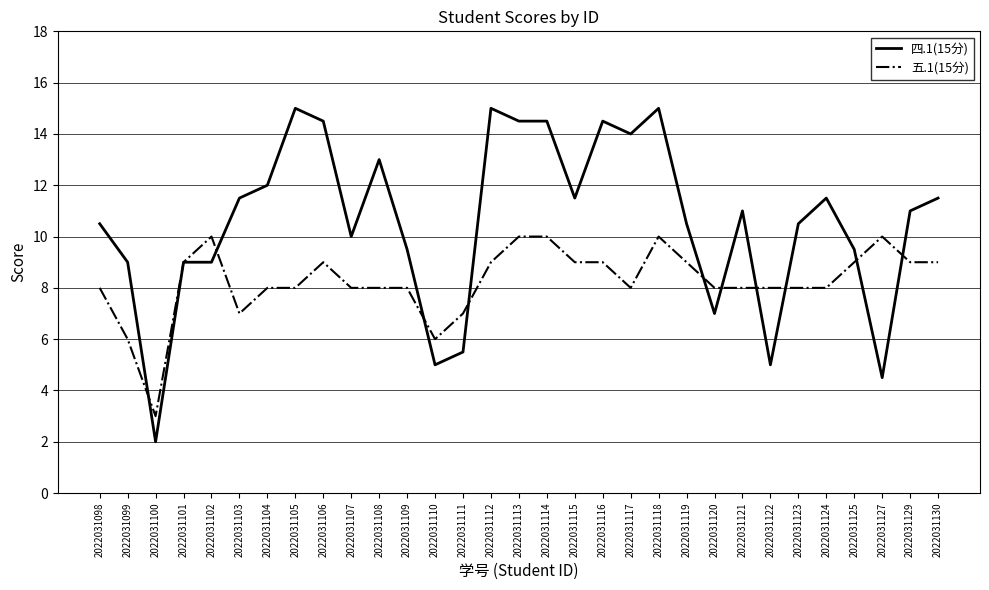

What value does the 五.1(15分) series have at 2022031100?

3.0